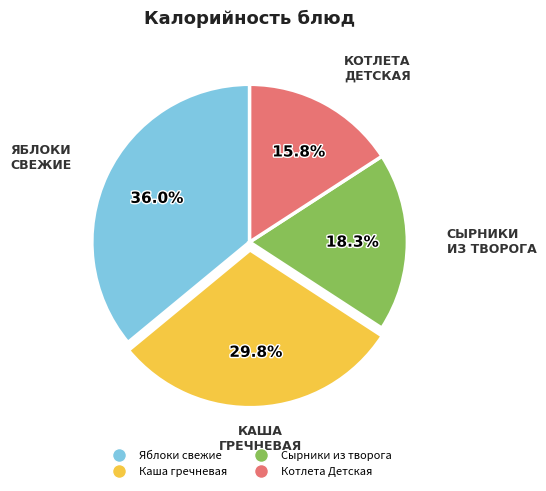

Does any single category account for the majority?

No